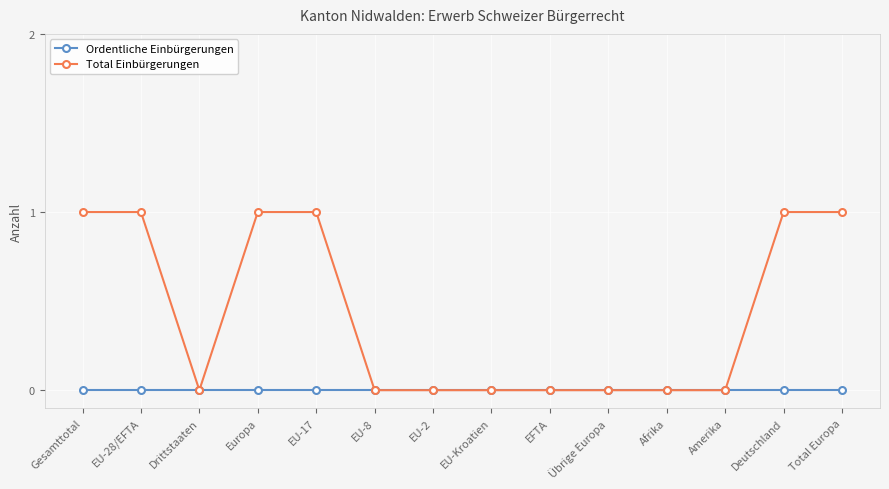

What is the label of the 8th point from the right?

EU-2